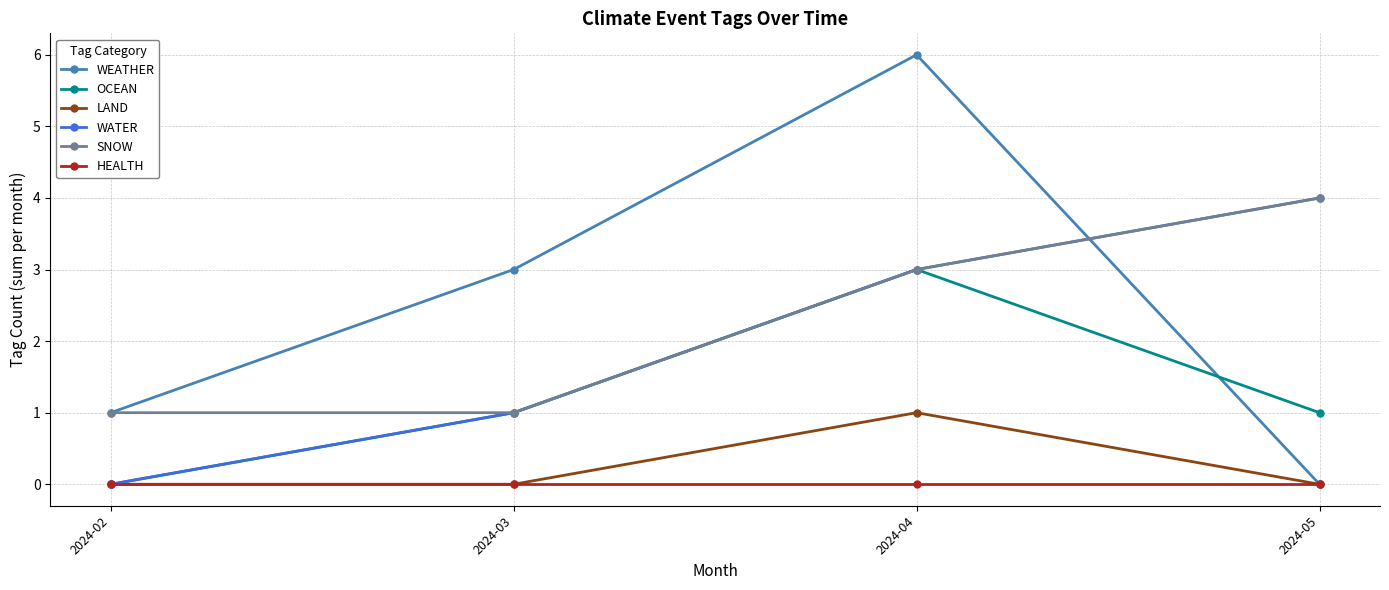

Reading left to right, transcribe all the data shown in this chart.

WEATHER: 1	3	6	0
OCEAN: 0	1	3	1
LAND: 0	0	1	0
WATER: 0	1	3	4
SNOW: 1	1	3	4
HEALTH: 0	0	0	0